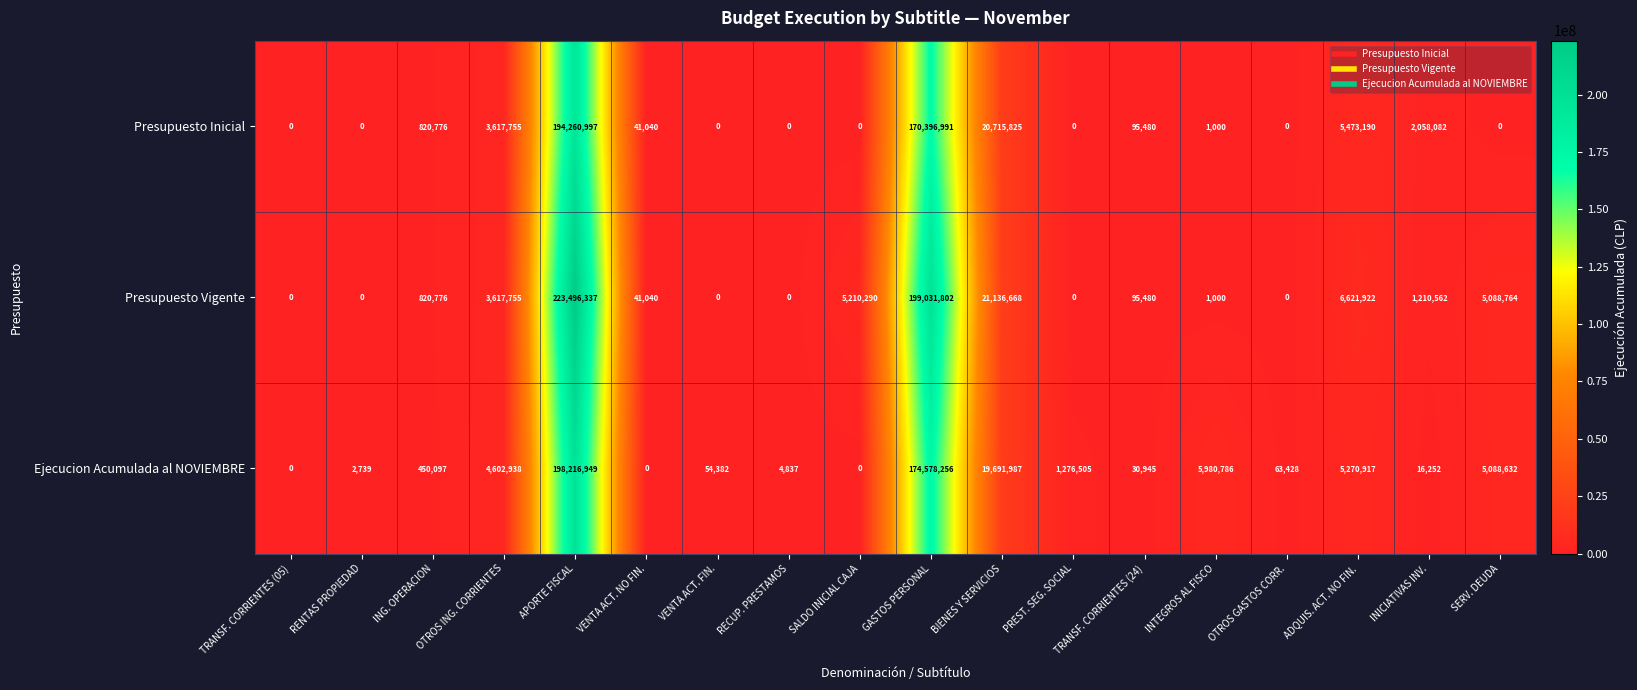

What is the spread (max minus min) of values at VENTA ACT. NO FIN.?

41040